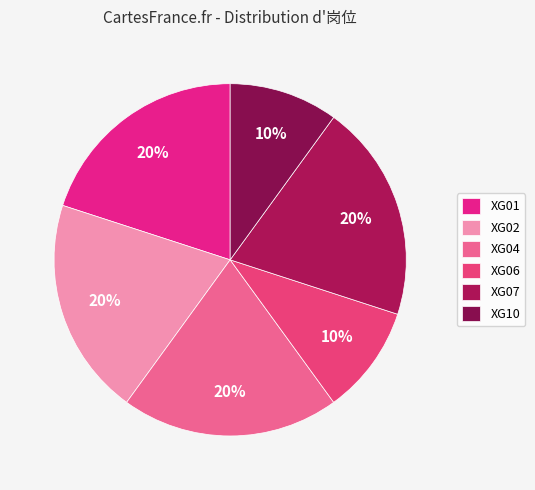

Count the number of slices in the pie.

6